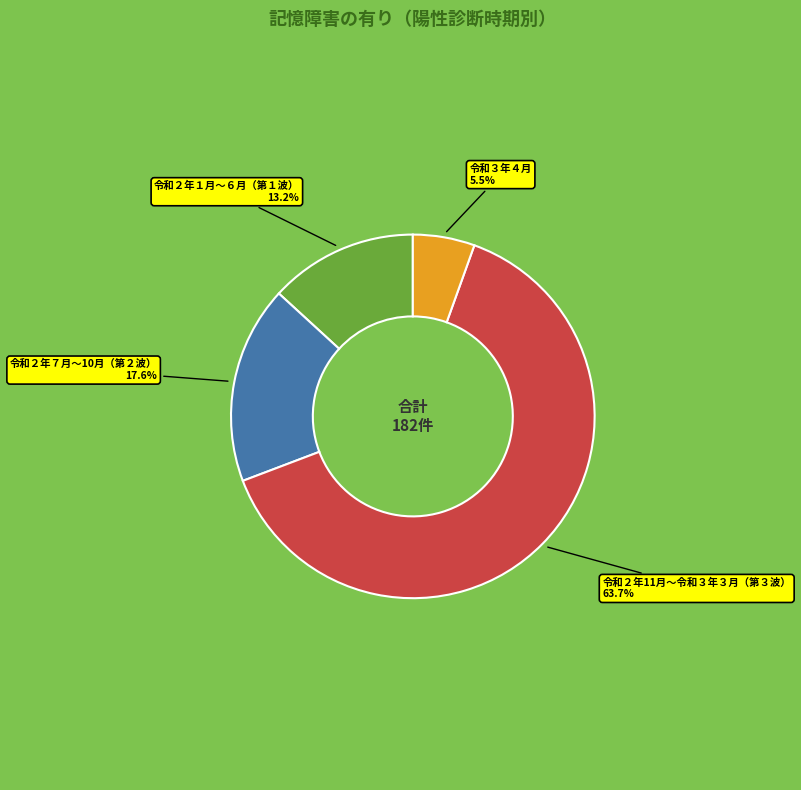

Which category accounts for the majority?

令和２年11月～令和３年３月（第３波）